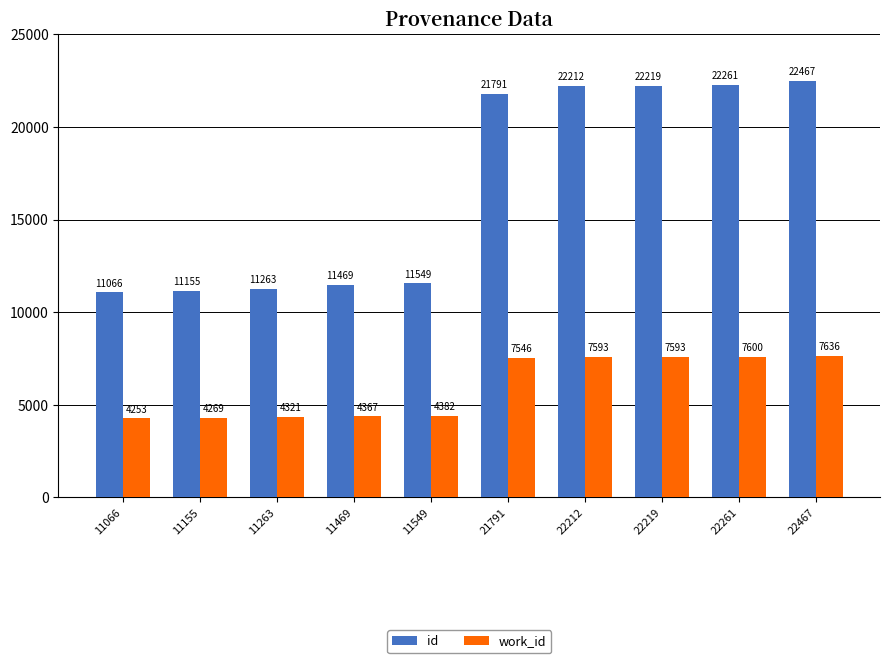

Reading left to right, list all the values displayed in this chart.

id: 11066=11066	11155=11155	11263=11263	11469=11469	11549=11549	21791=21791	22212=22212	22219=22219	22261=22261	22467=22467
work_id: 11066=4253	11155=4269	11263=4321	11469=4367	11549=4382	21791=7546	22212=7593	22219=7593	22261=7600	22467=7636